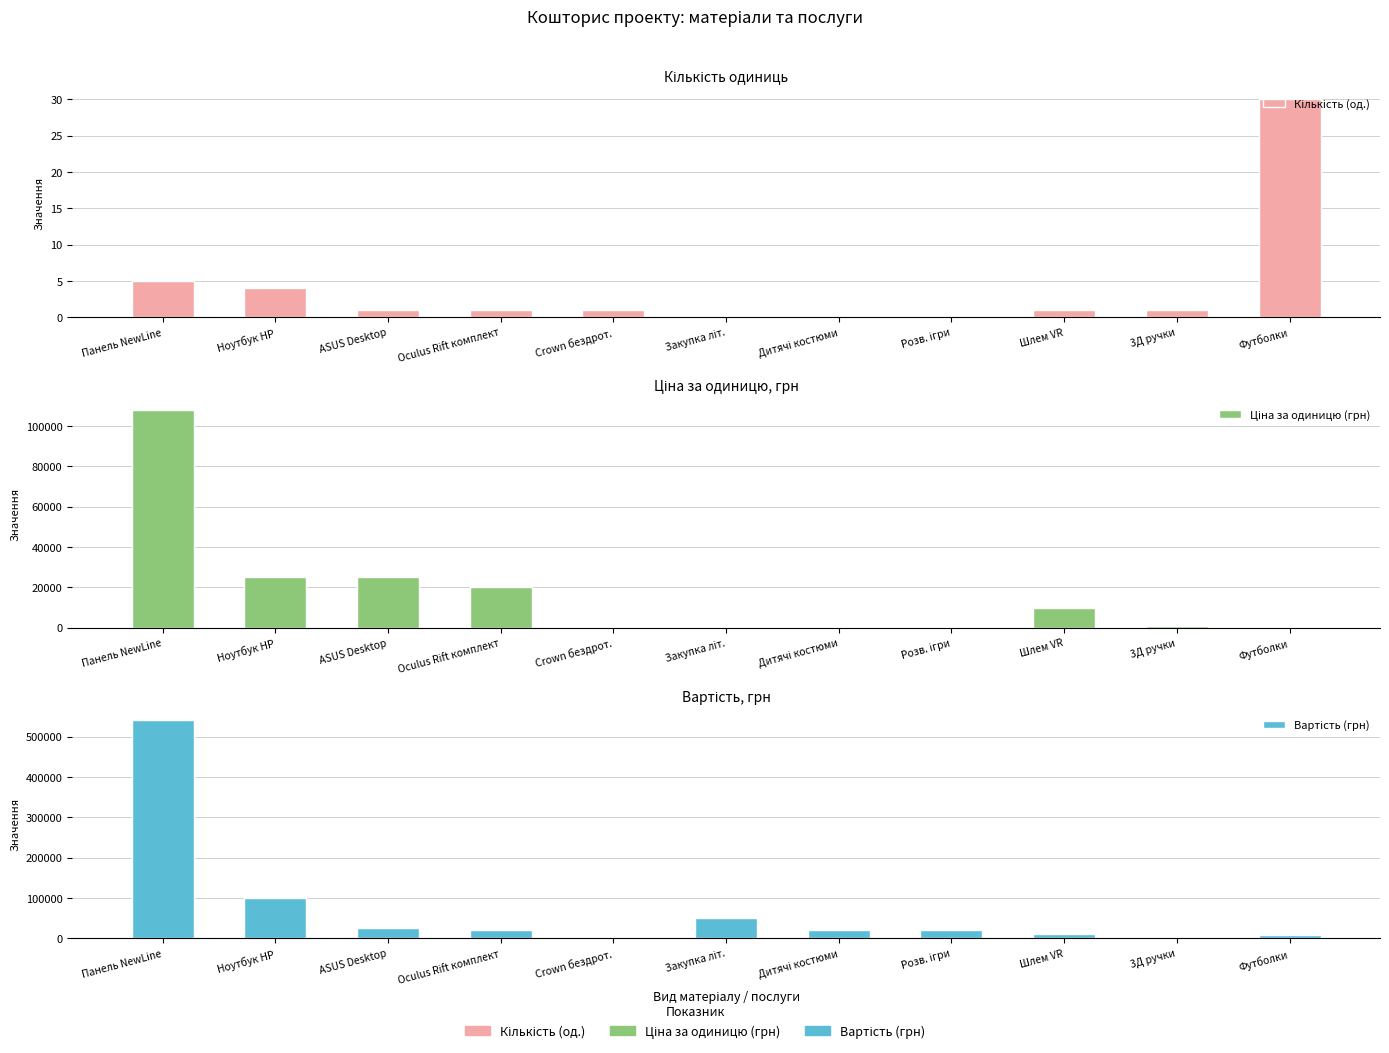

What are all the series names shown in the legend?

Кількість (од.), Ціна за одиницю (грн), Вартість (грн)